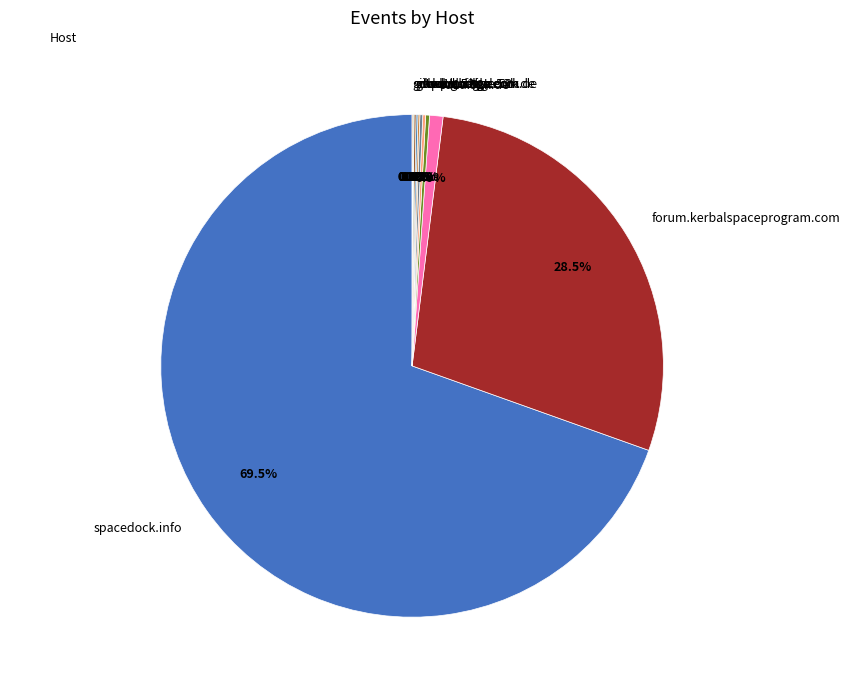

What is the majority slice?

spacedock.info